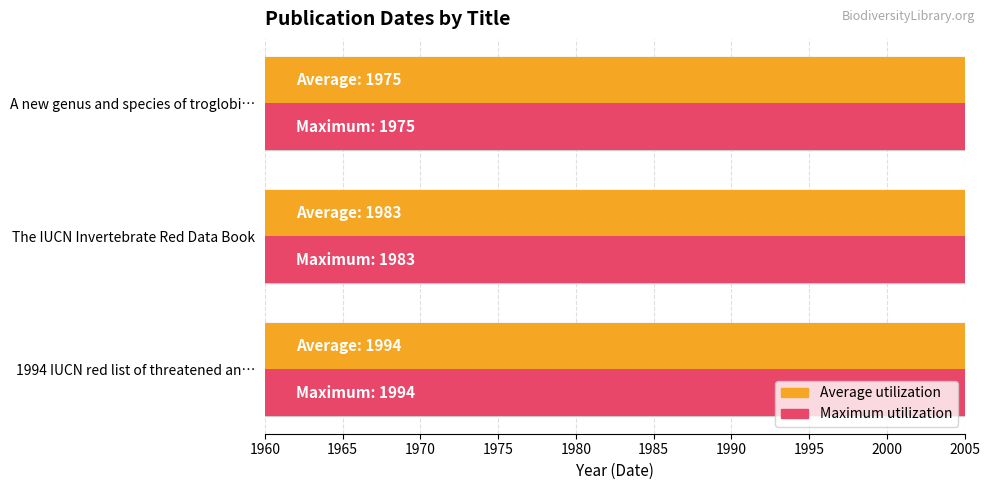

Which series changed the most between The IUCN Invertebrate Red Data Book and A new genus and species of troglobi…?

Average utilization